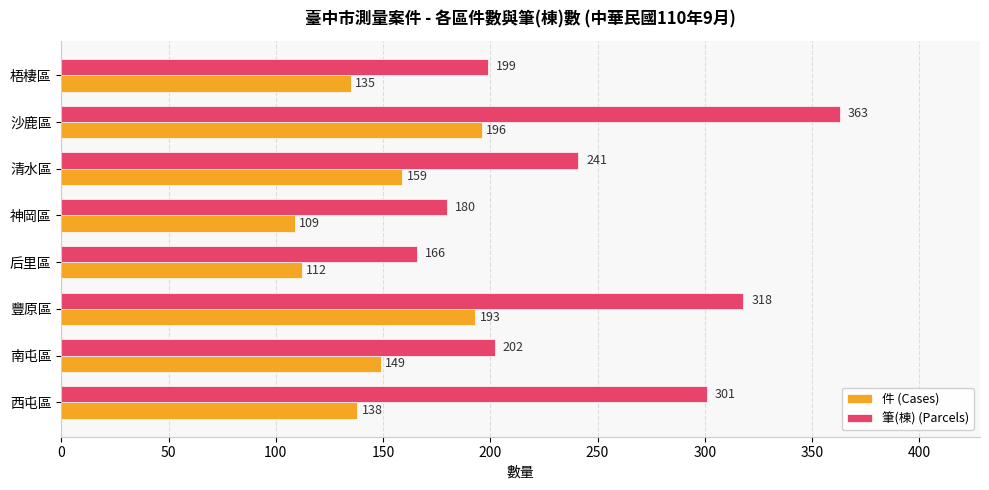

Read the 件 (Cases) value at 南屯區.

149